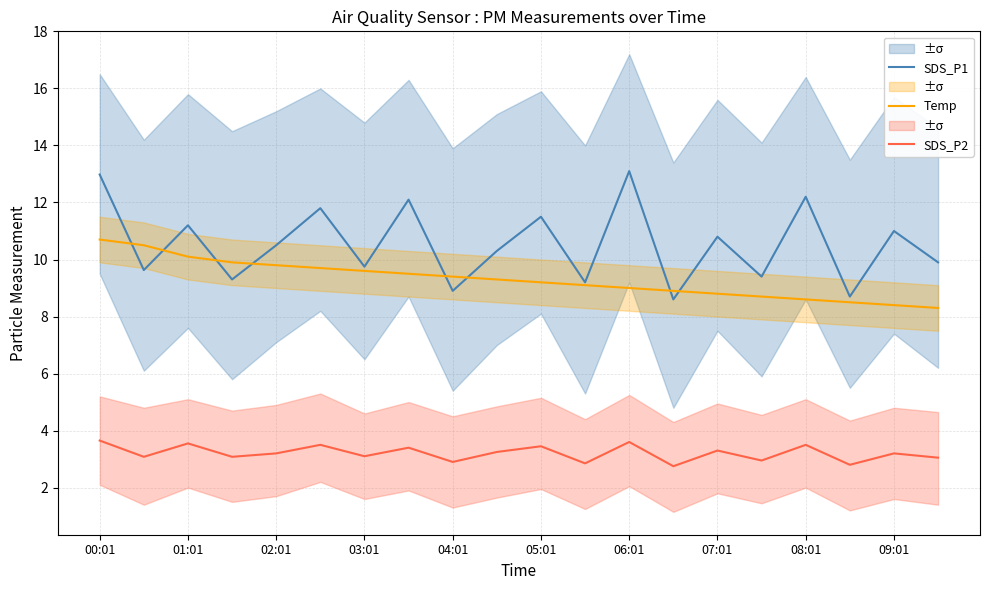

True or false: SDS_P2 and SDS_P1 intersect in this chart.

False